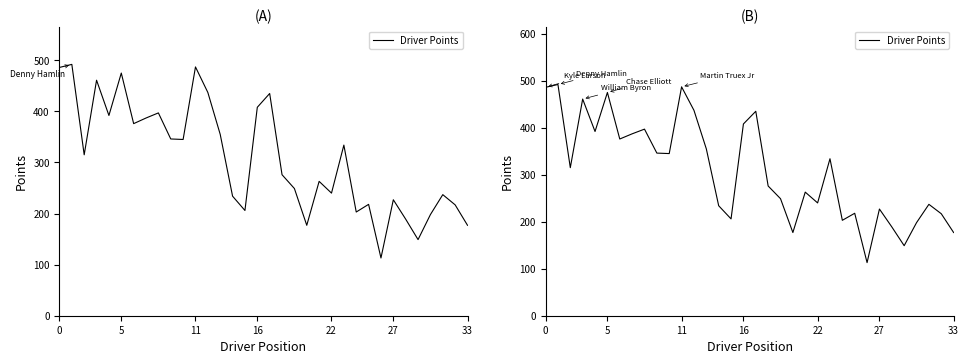

What is the change in value from 13 to 22?

-115